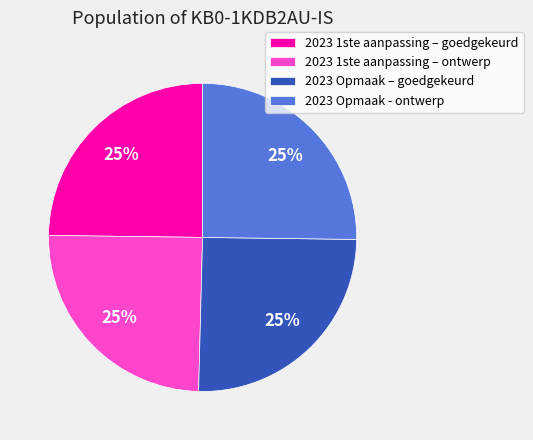

Approximately how many times larger is the value at 2023 Opmaak - ontwerp compared to 2023 1ste aanpassing – goedgekeurd?

1.0